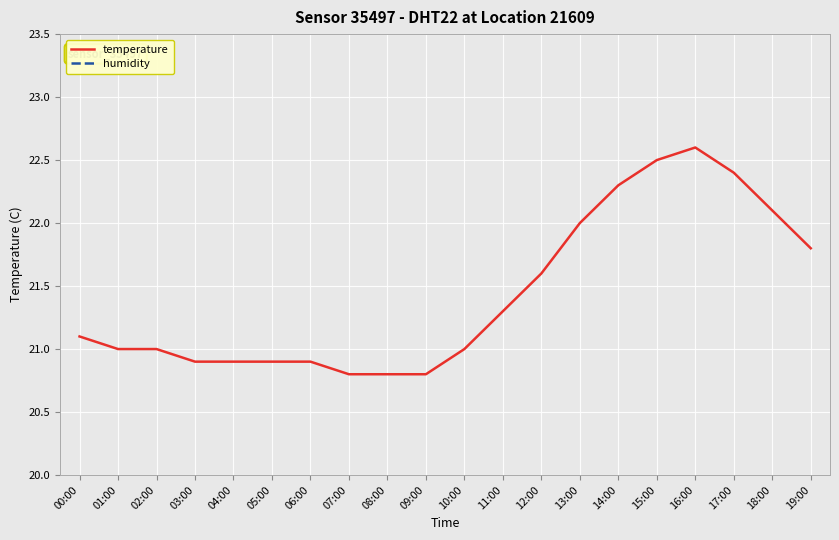

What is the approximate value of temperature at 04:00?

20.9